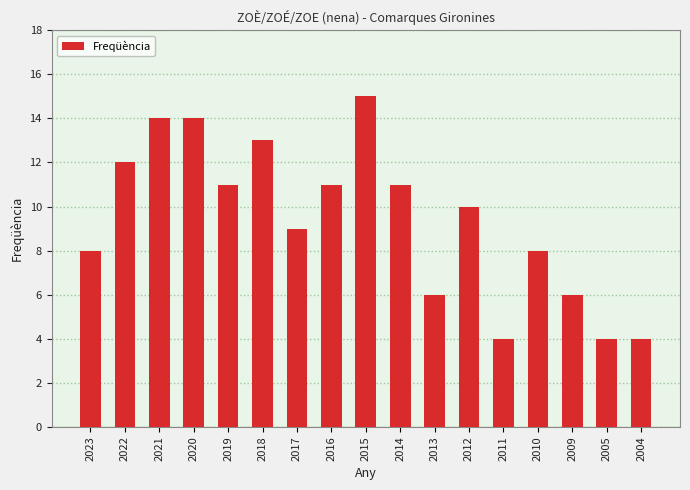

What is the sum of the values at 2004 and 2011?

8